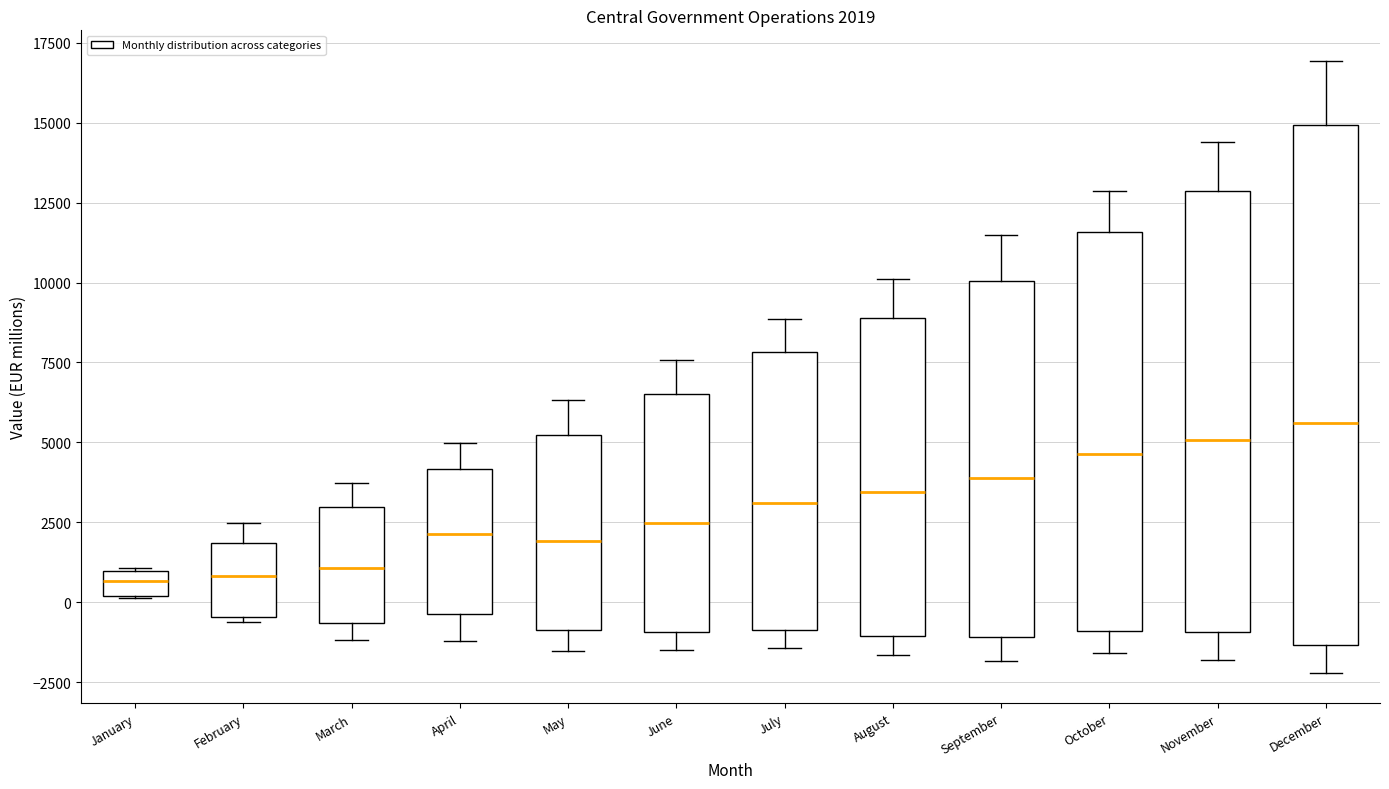

Comparing the boxes themselves (not the whiskers), which one is the tallest?

December